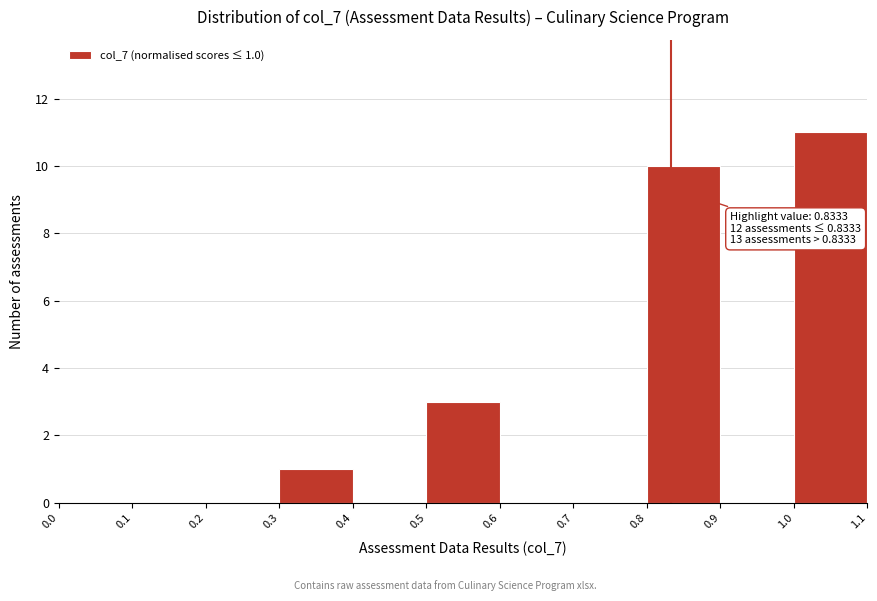

Over which range of the x-axis is the bar tallest?

1.0 to 1.1